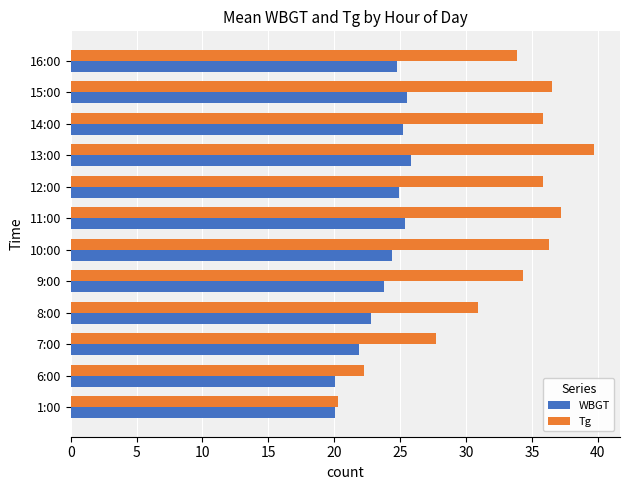

The value of Tg at 6:00 is 22.2. True or false?

True